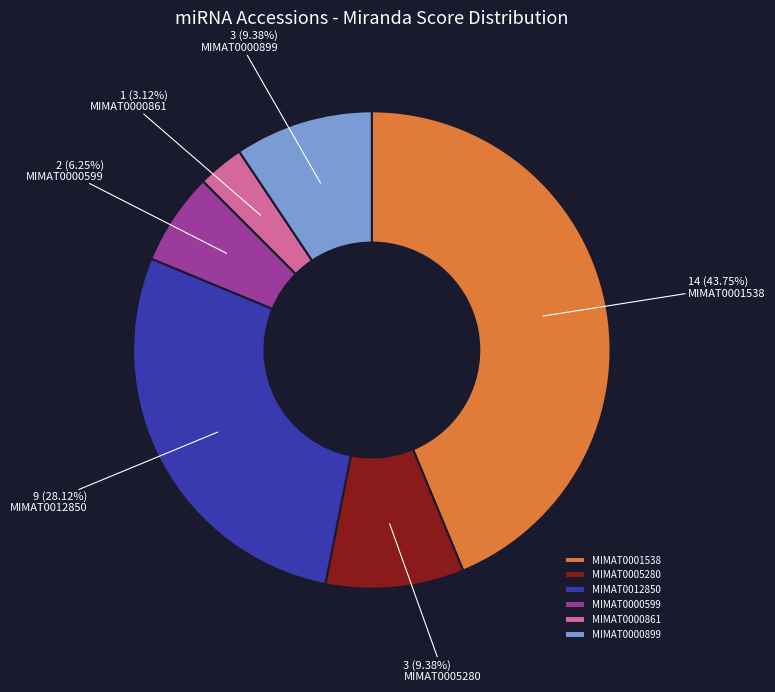

How many segments does this pie chart have?

6